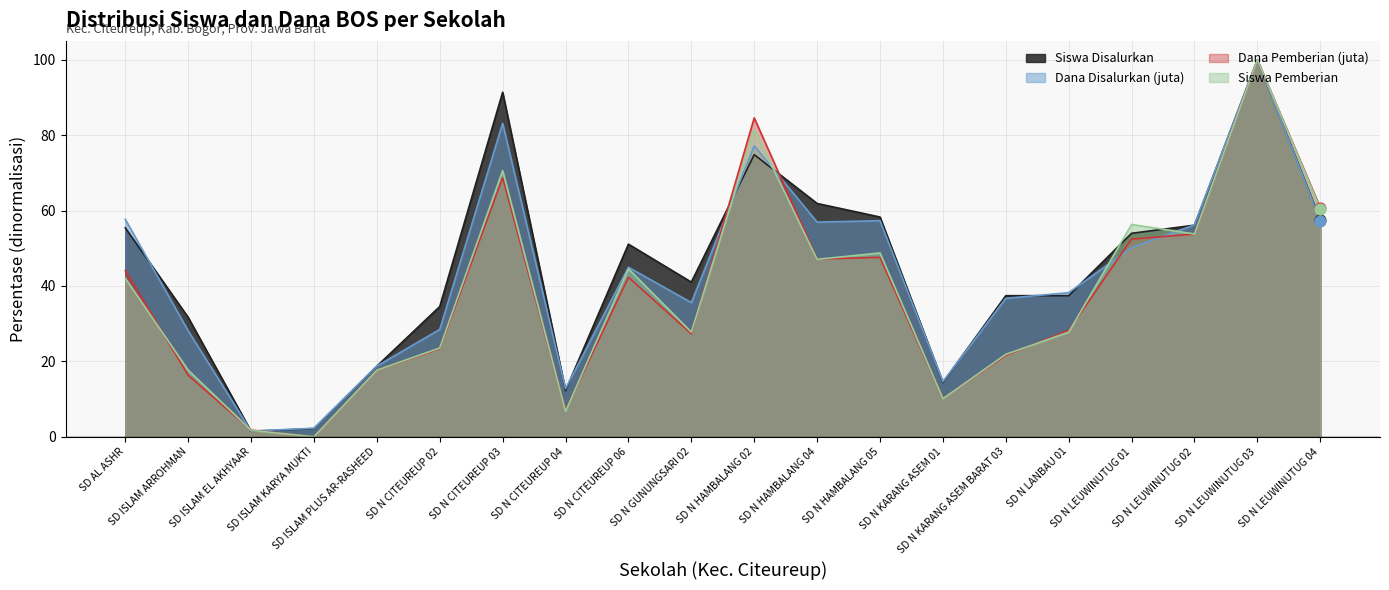

Which series contains the highest Y value?

Siswa Disalurkan